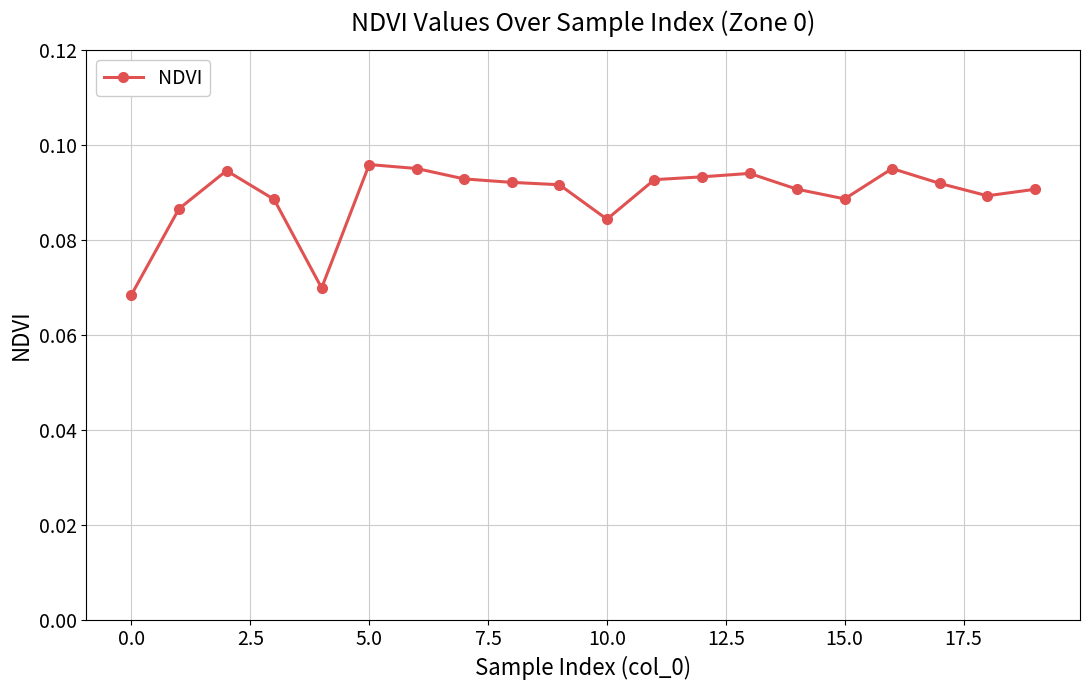

True or false: the data has more than 0 interior local peaks.

True